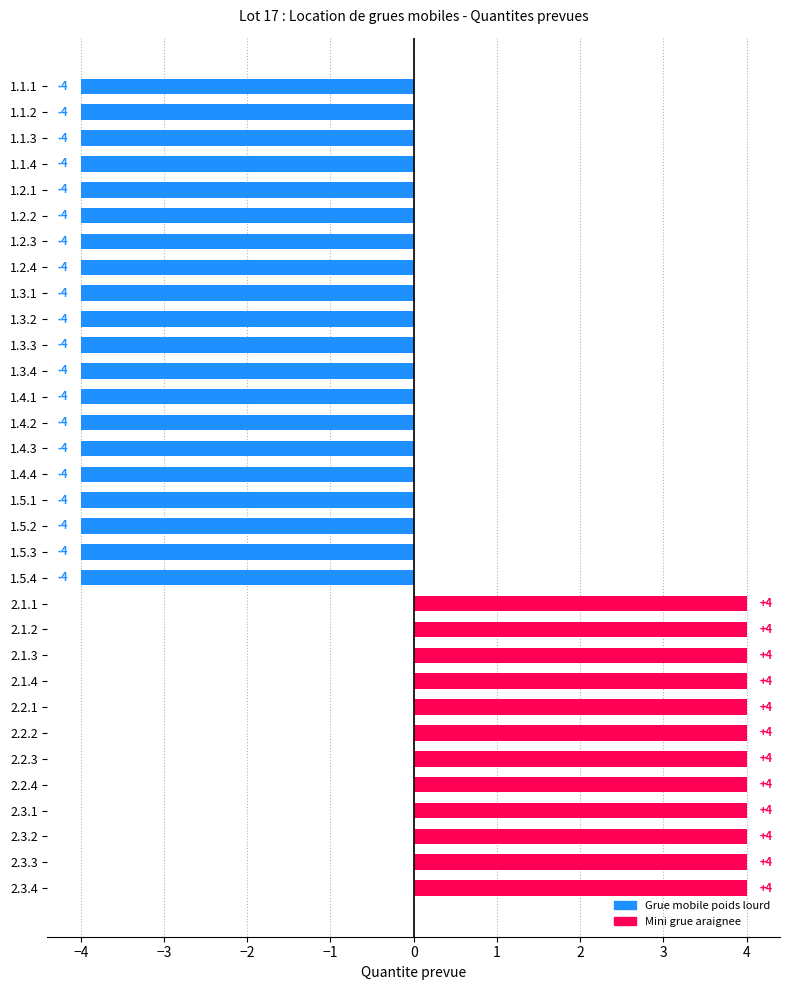

What is the value of the 9th bar from the top?

-4